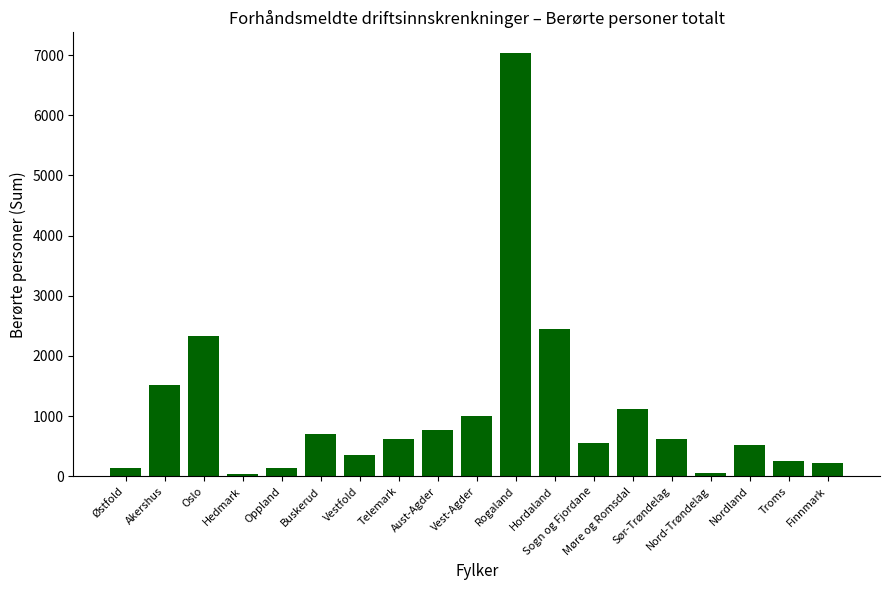

The value at Nord-Trøndelag is 52. True or false?

True